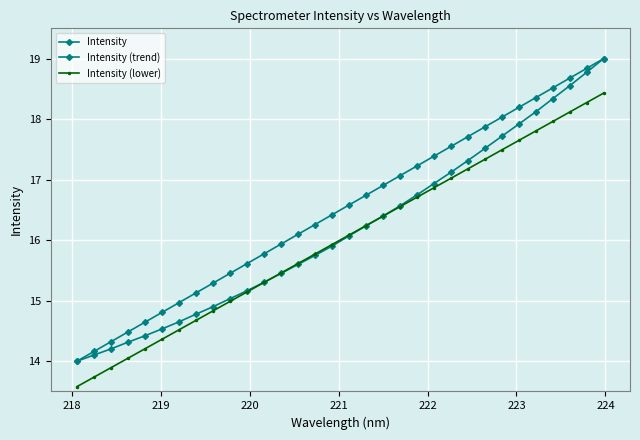

Does the chart have visible grid lines?

Yes